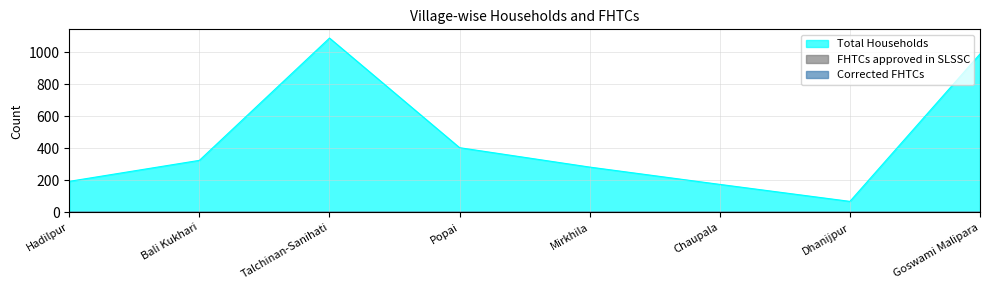

Between Popai and Dhanijpur, which series saw the biggest shift?

Total Households